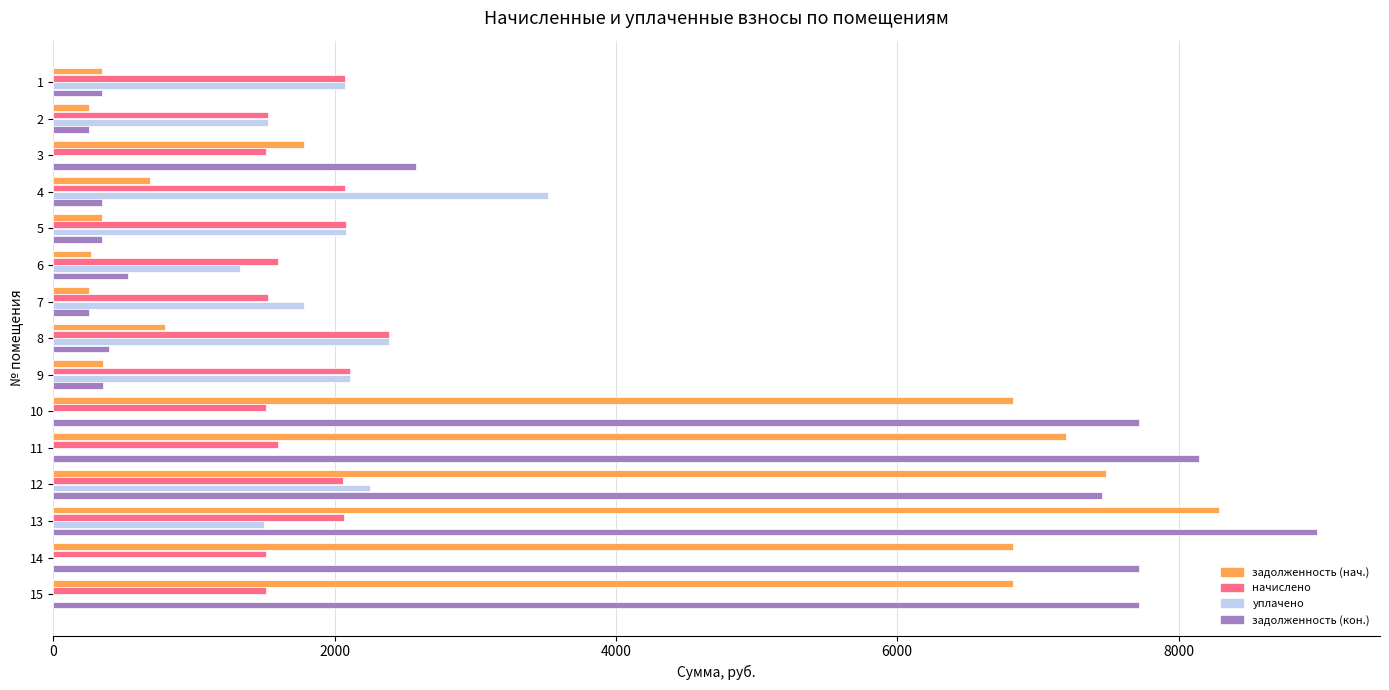

What is the greatest value displayed?

8983.3